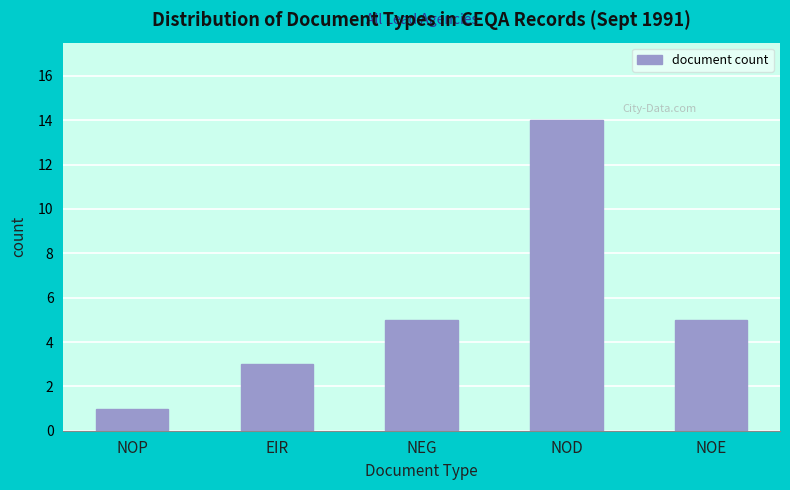

Reading left to right, what are all the values shown in this chart?

1	3	5	14	5